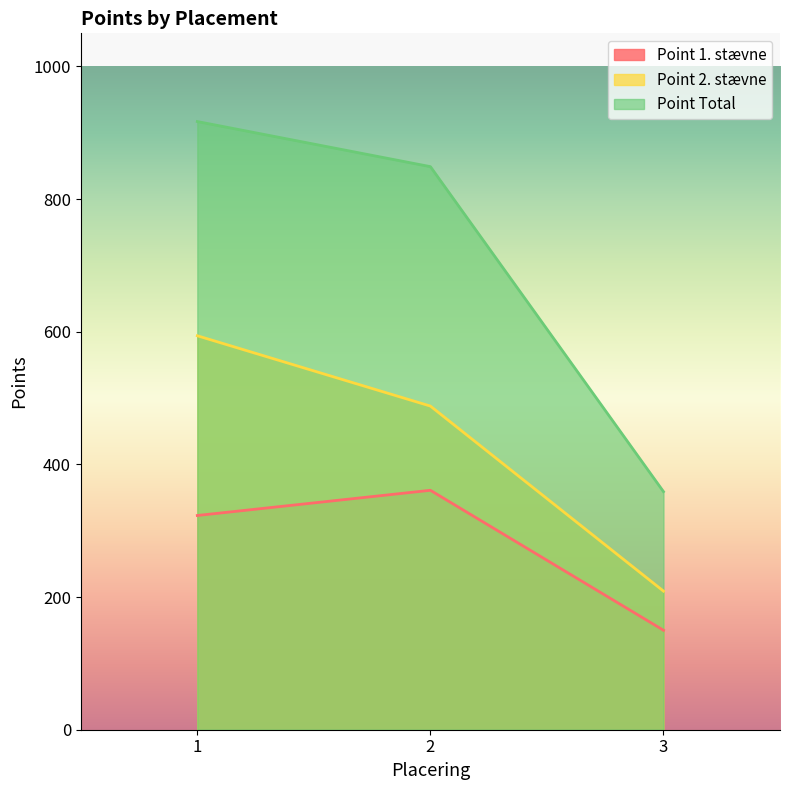

What is the total value across all series at 1?

1834